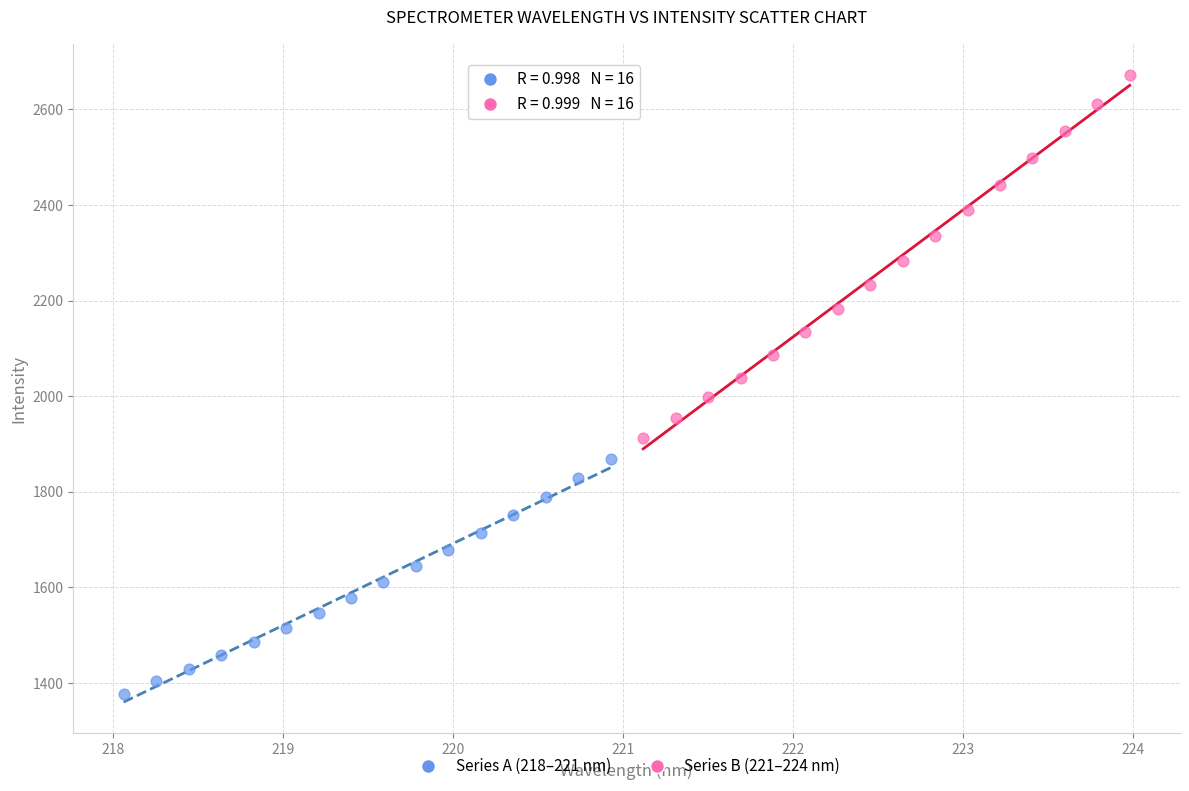

Which series has the largest Y range (max minus min)?

Series B (221–224 nm)